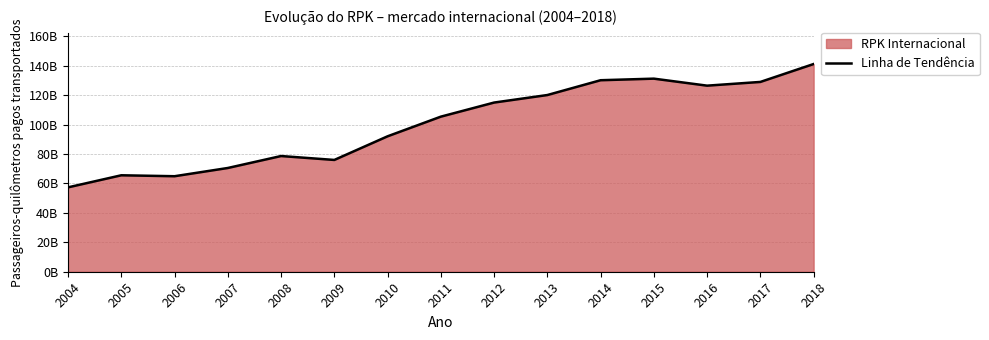

What is the difference between the maximum and minimum values?

83873398152